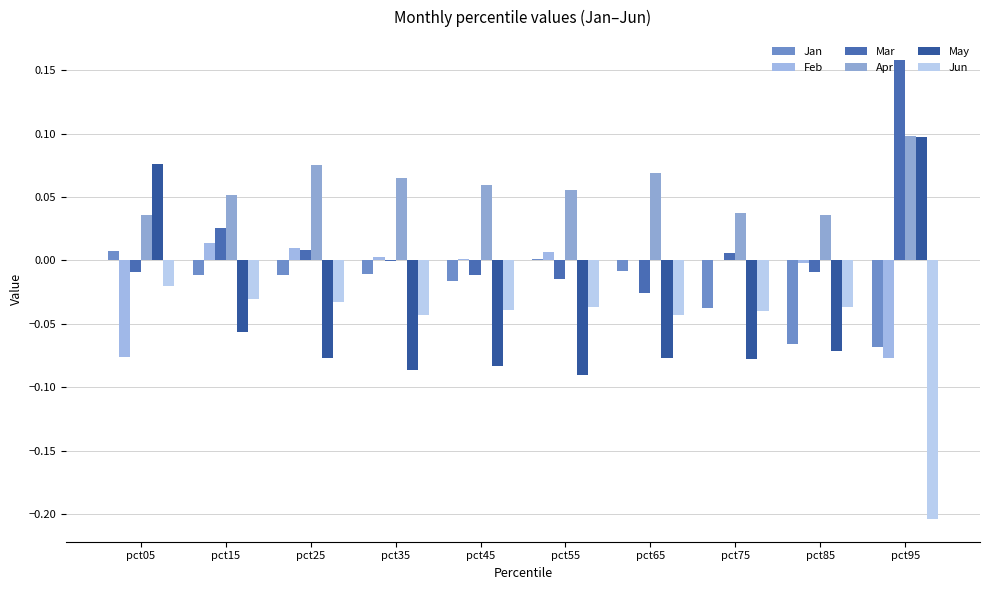

Count the May values in the range 0 to 1.

2